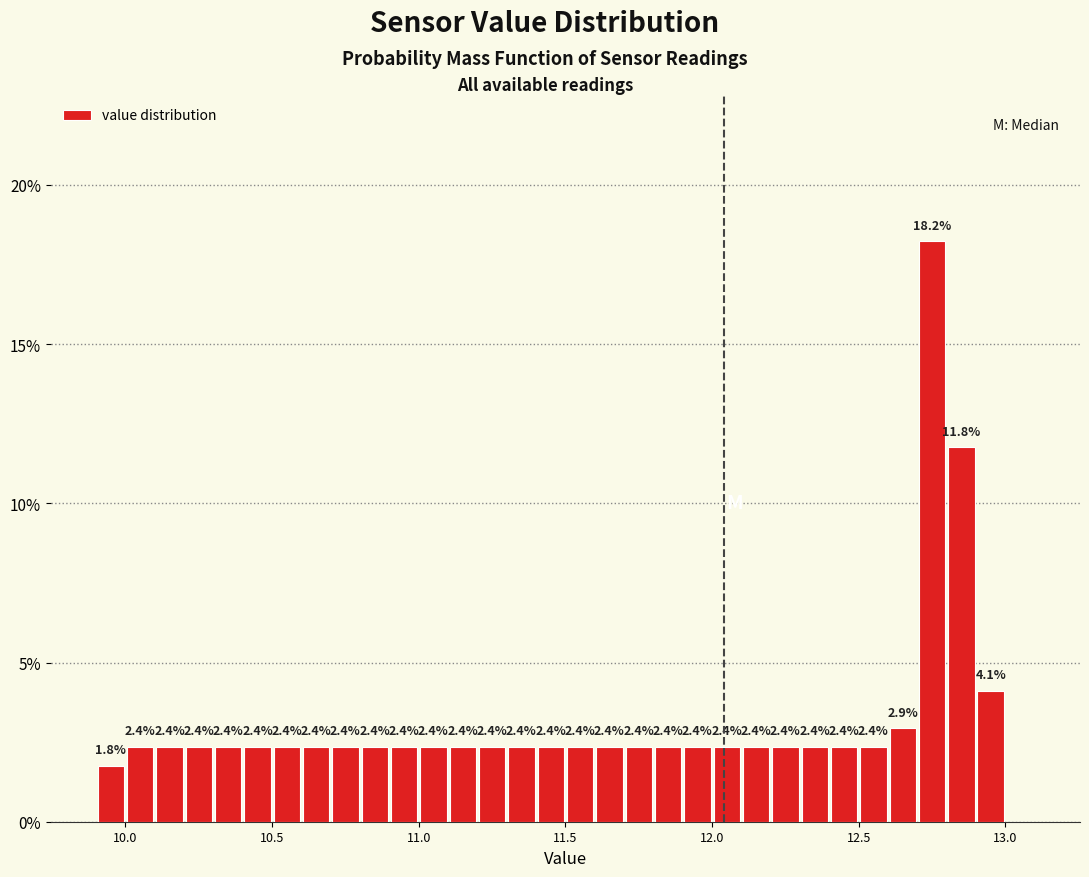

Read against the x-axis, roughly where is the centre of the tallest bar?

12.75